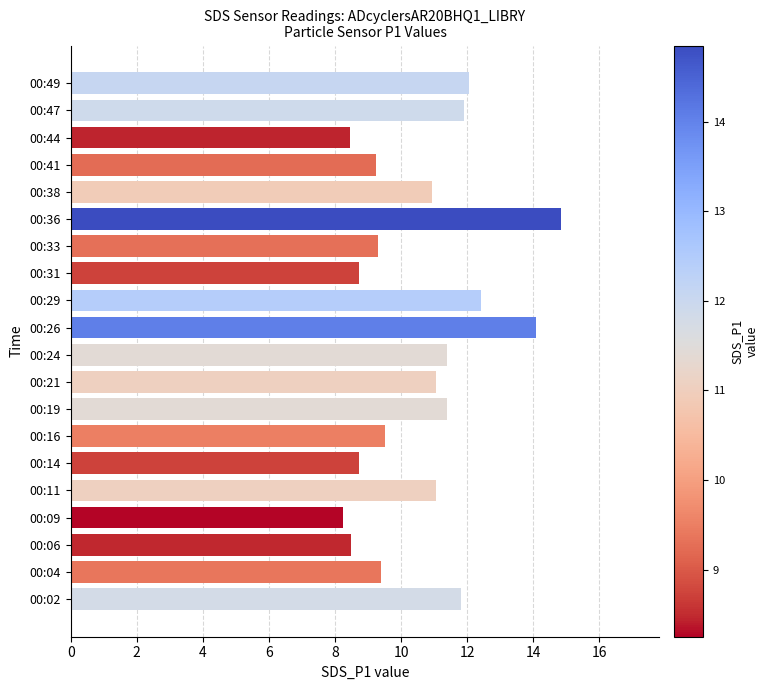

Count the number of data series in this chart.

1